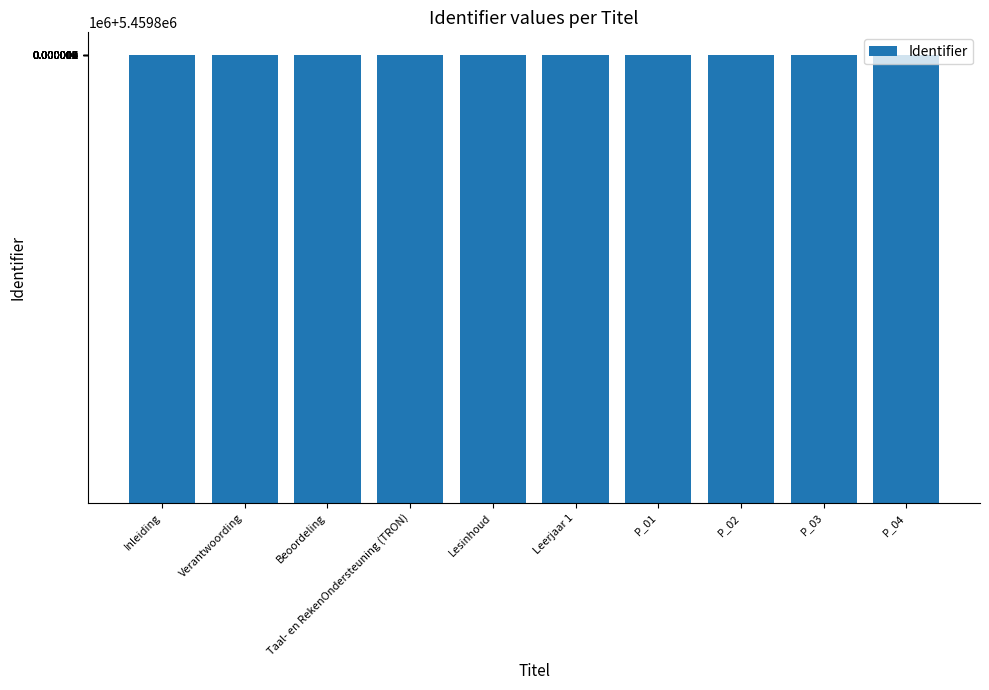

True or false: the data shows 5459812 at P_04.

True